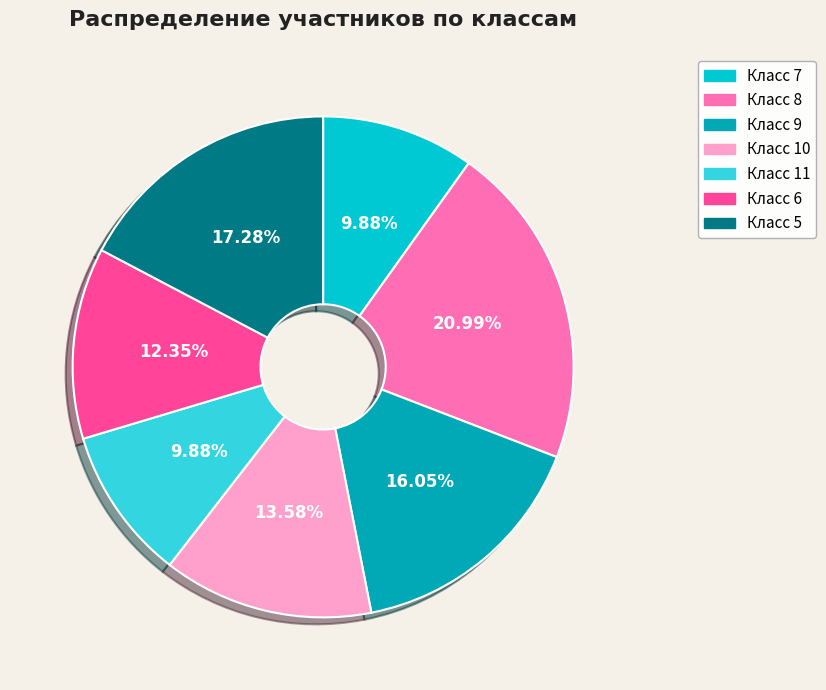

How many slices are in this pie chart?

7